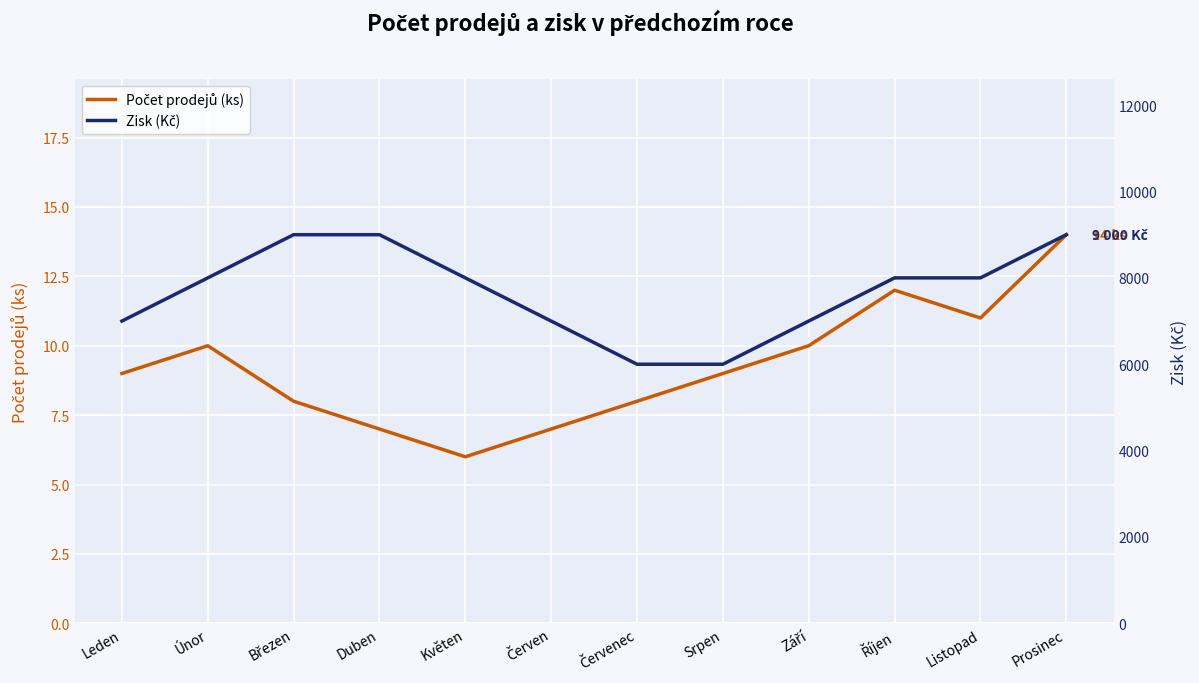

What is the greatest value displayed?

9000